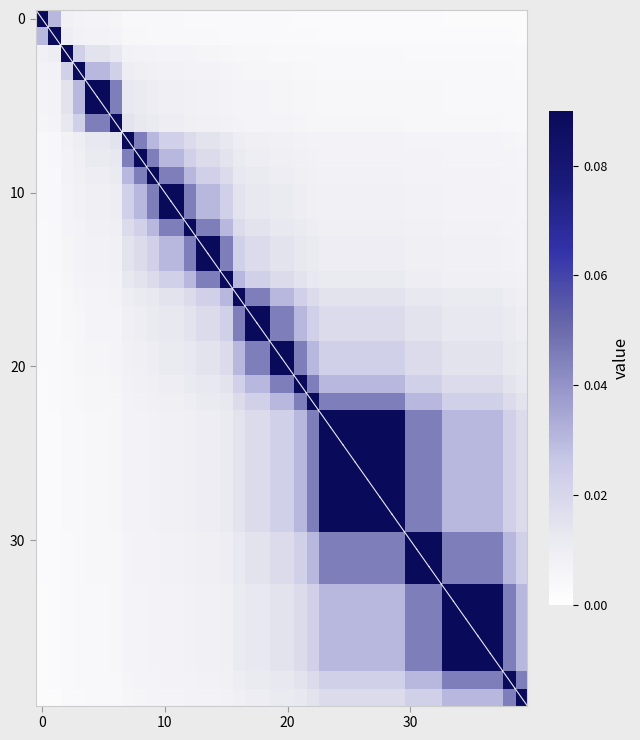

At how many categories does at least one series exceed 0?

40